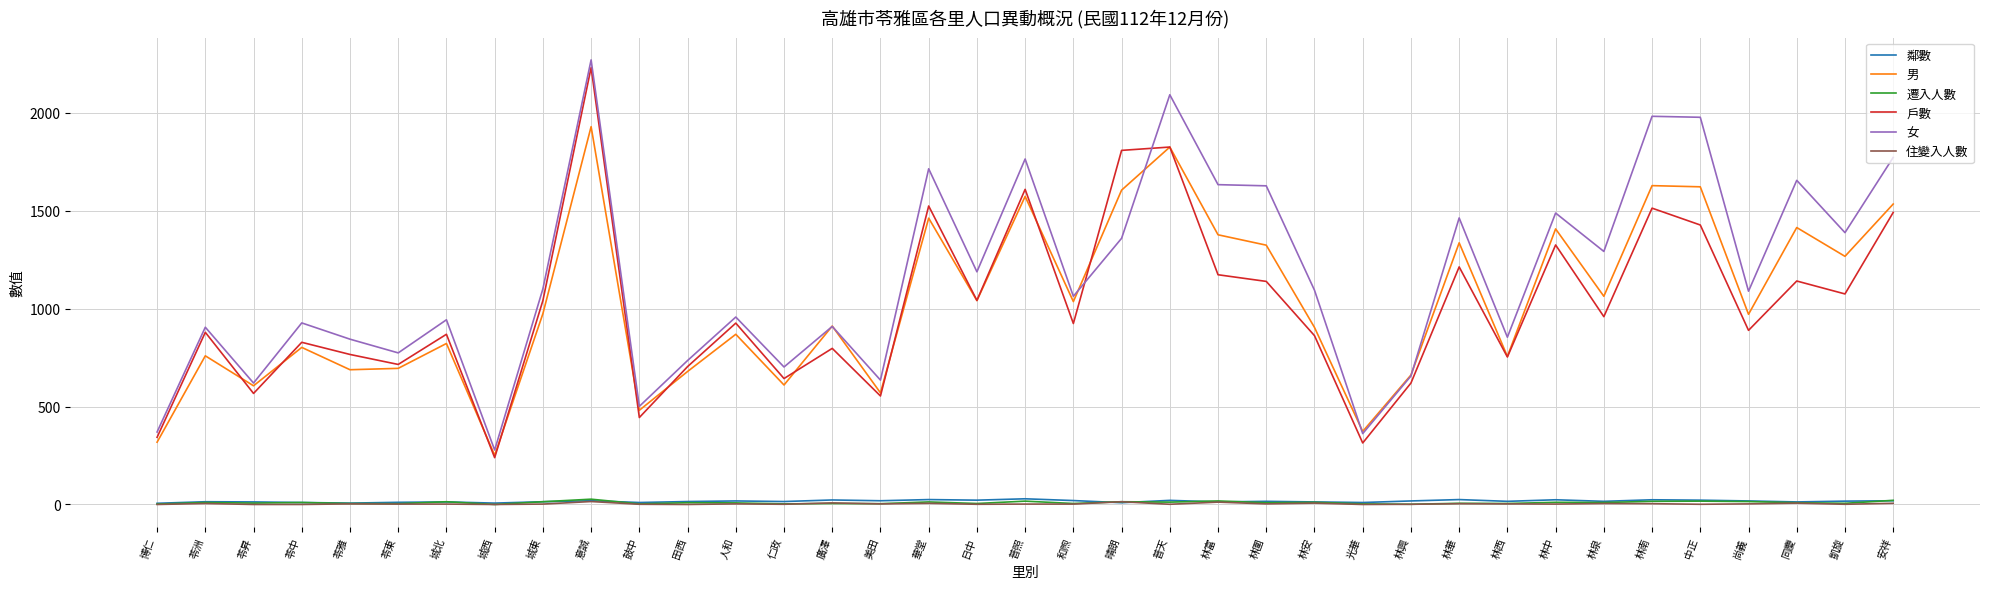

True or false: 男 and 鄰數 intersect in this chart.

False